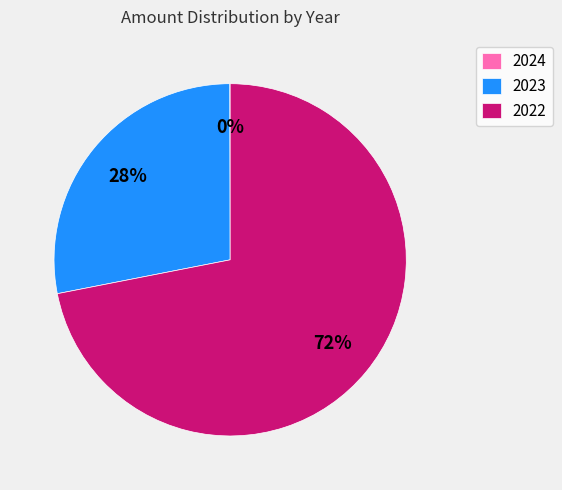

Is it true that 2022 is 82% of the pie?

False